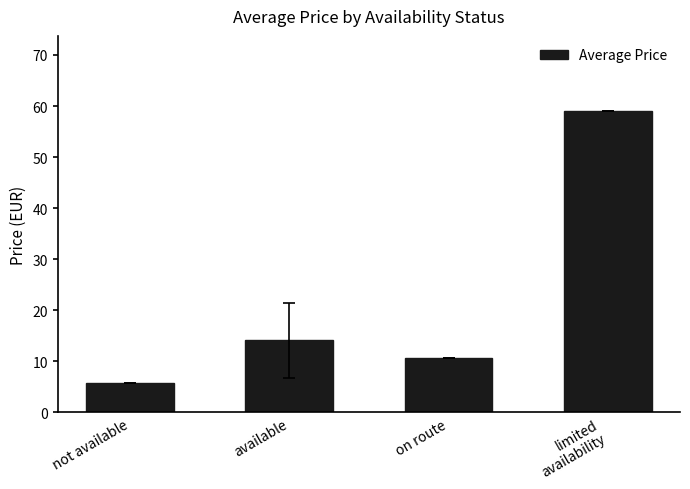

What is the label of the 4th bar from the right?

not available